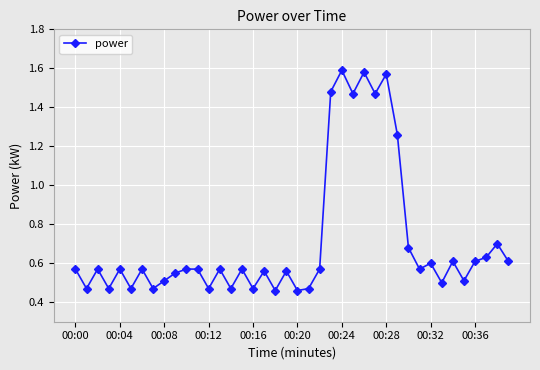

True or false: the data has more than 2 interior local peaks.

True